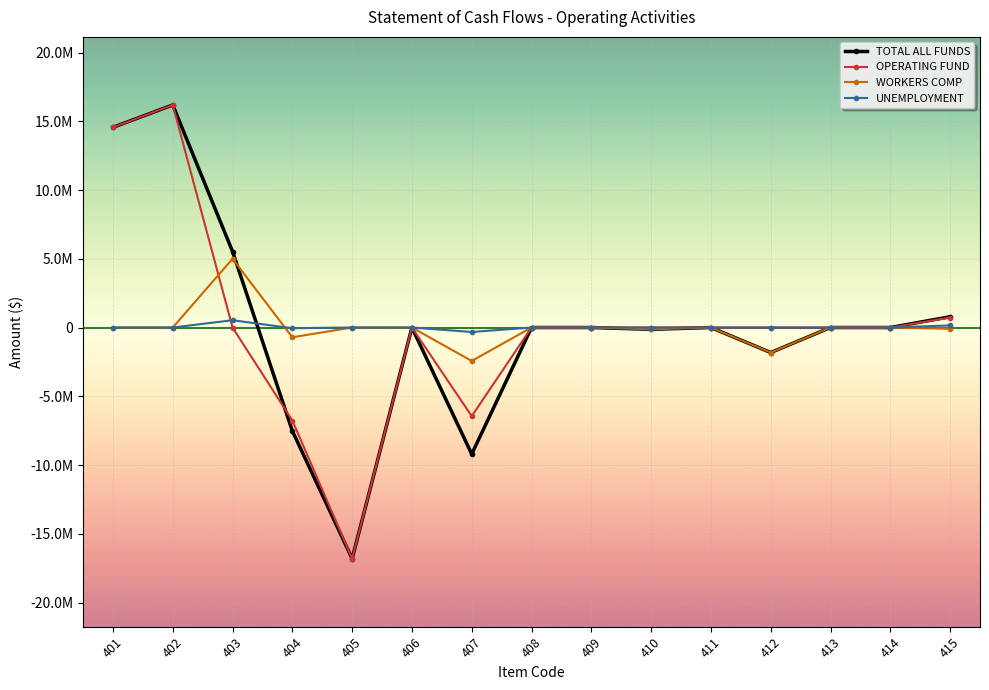

What are all the series names shown in the legend?

TOTAL ALL FUNDS, OPERATING FUND, WORKERS COMP, UNEMPLOYMENT